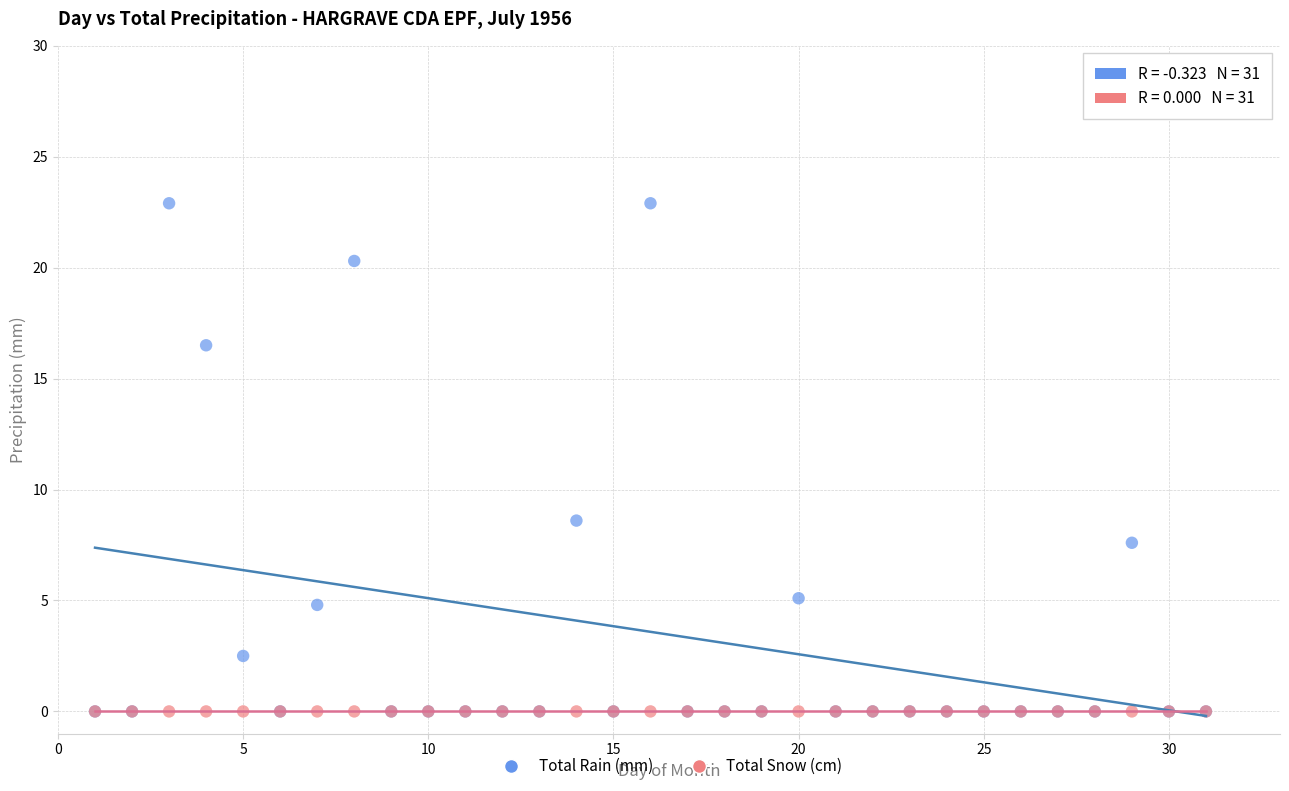

Across all series, what Y value is closest to 11?

8.6